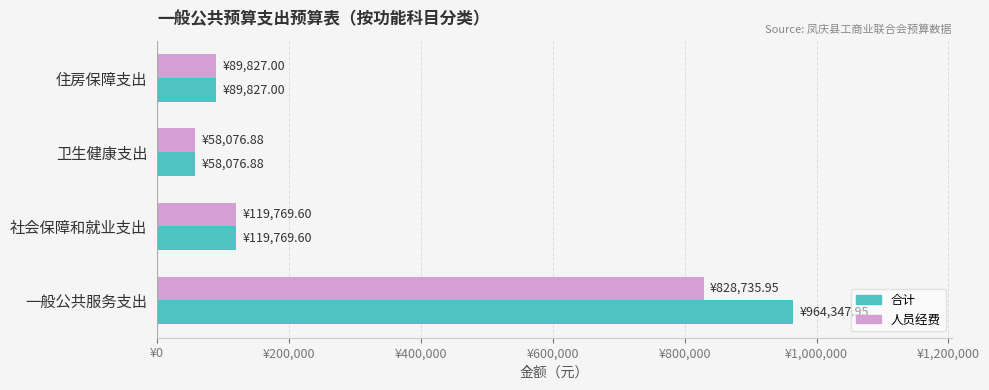

Rank the series by their average value, from lowest to highest.

人员经费, 合计